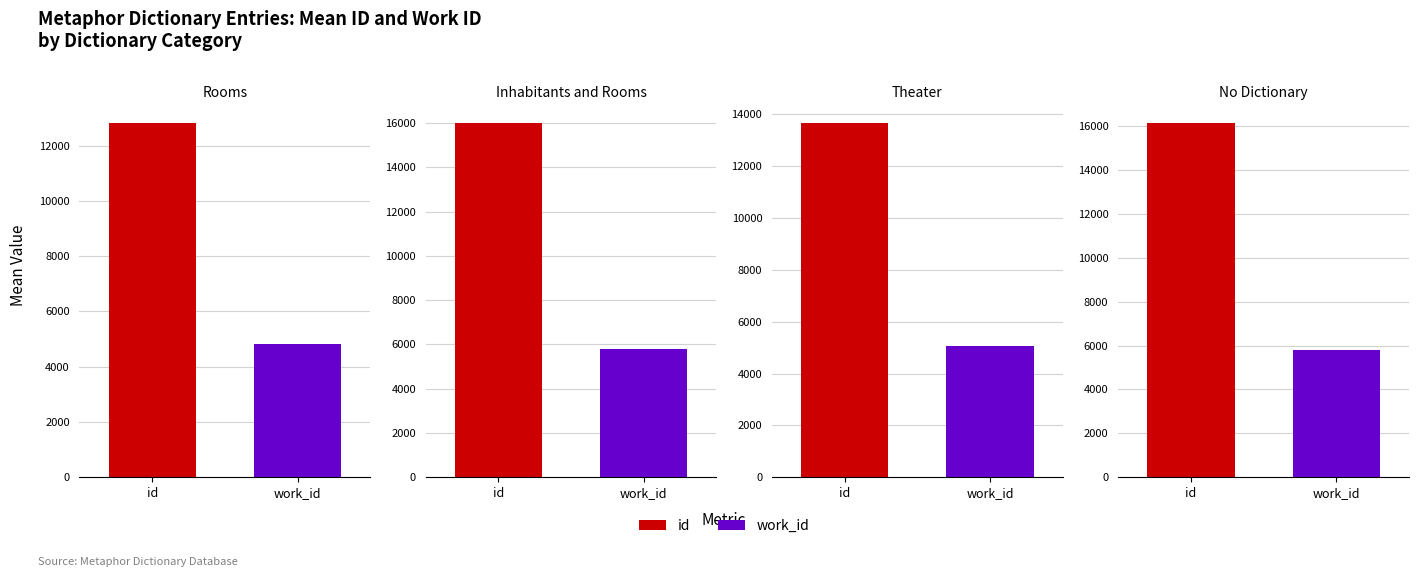

The value of id at Rooms is 19064. True or false?

False